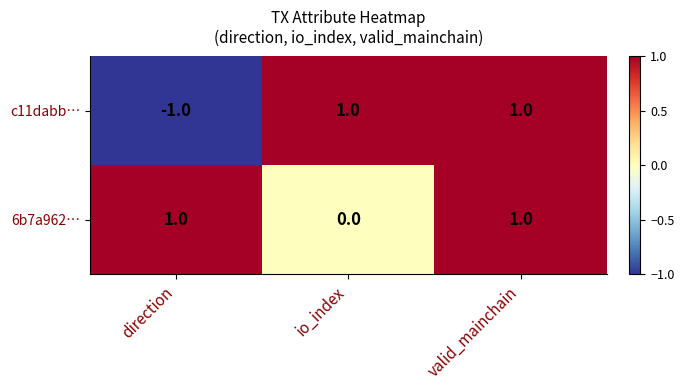

List the series in order of their overall mean, highest first.

6b7a962…, c11dabb…